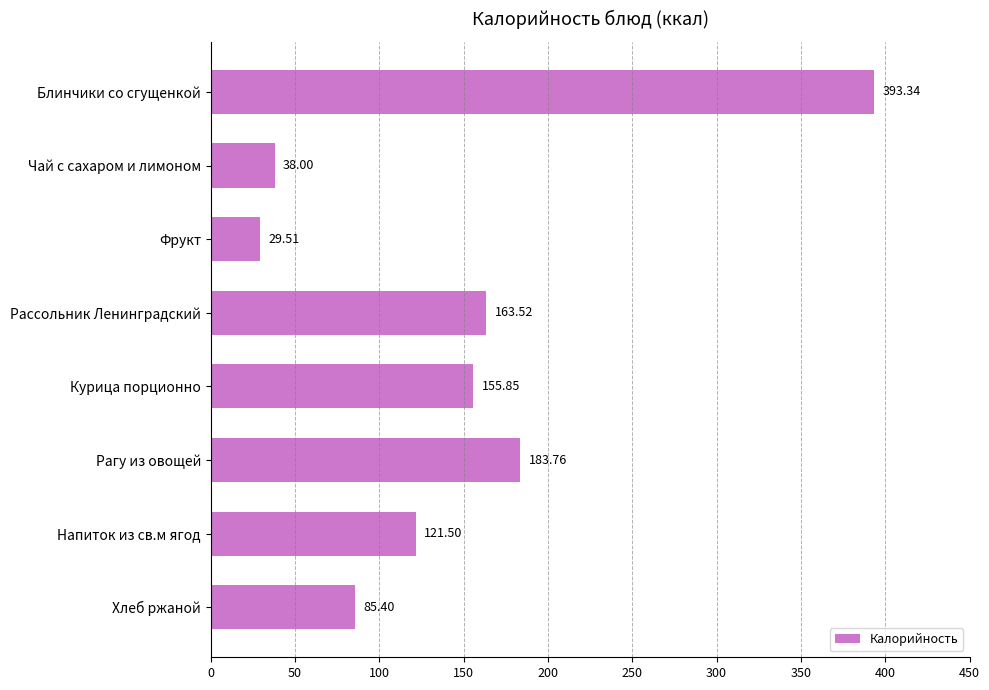

List the labels in order of value, smallest first.

Фрукт, Чай с сахаром и лимоном, Хлеб ржаной, Напиток из св.м ягод, Курица порционно, Рассольник Ленинградский, Рагу из овощей, Блинчики со сгущенкой